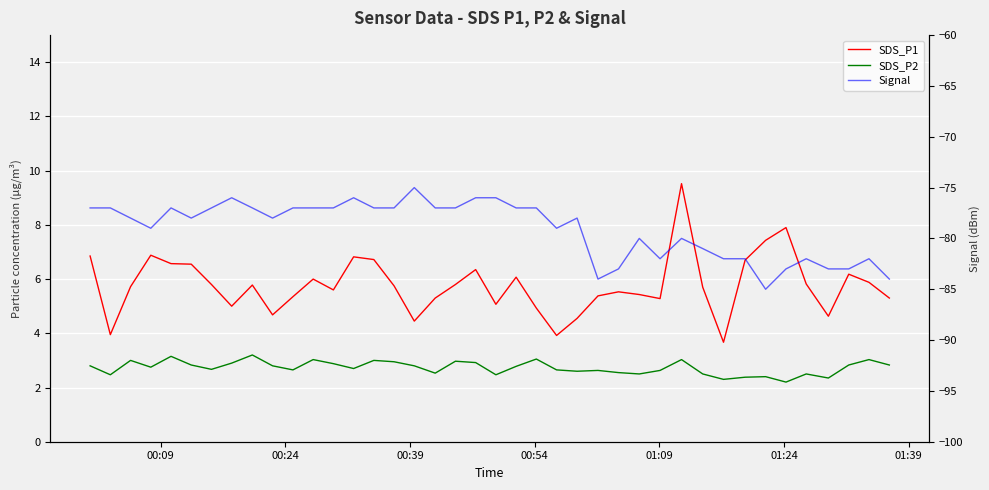

What are all the series names shown in the legend?

SDS_P1, SDS_P2, Signal